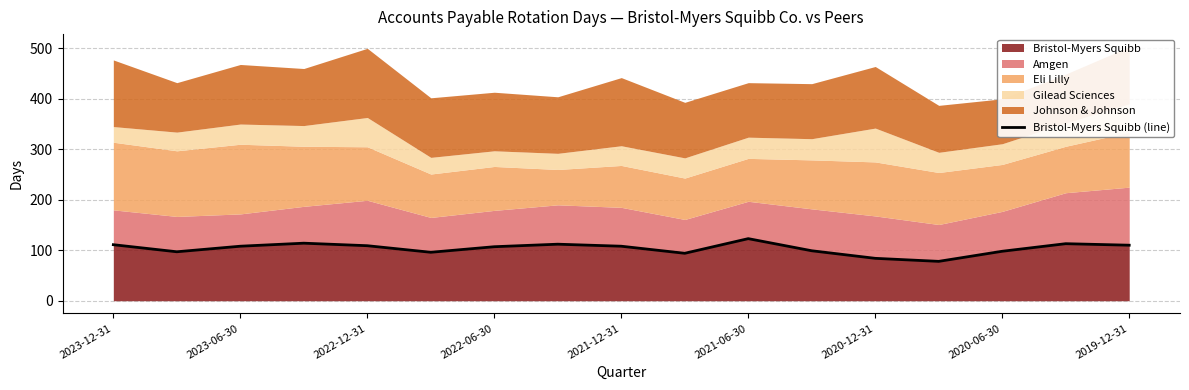

Where does the data first go above 108?

2023-12-31